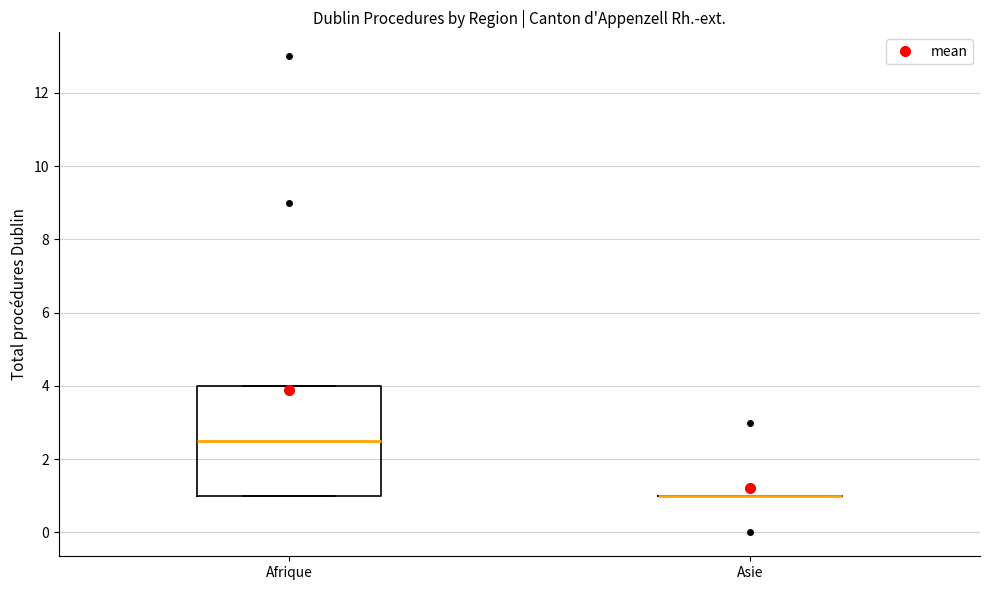

Which box is the tallest, from its lower edge to its upper edge?

Afrique